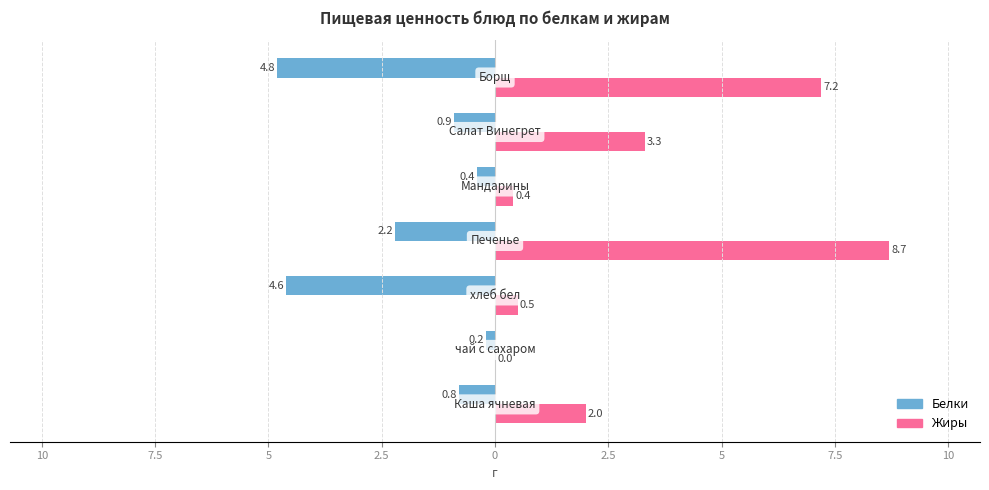

What is the average value of the Жиры series?

3.2